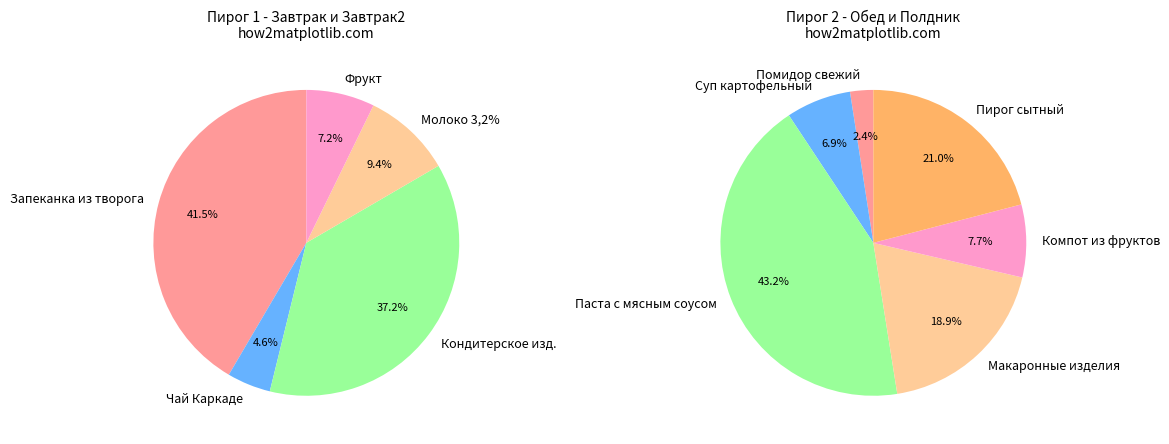

Rank the categories by value from lowest to highest.

Помидор свежий, Чай Каркаде, Фрукт, Суп картофельный, Молоко 3,2%, Компот из фруктов, Макаронные изделия, Пирог сытный, Кондитерское изд., Запеканка из творога, Паста с мясным соусом